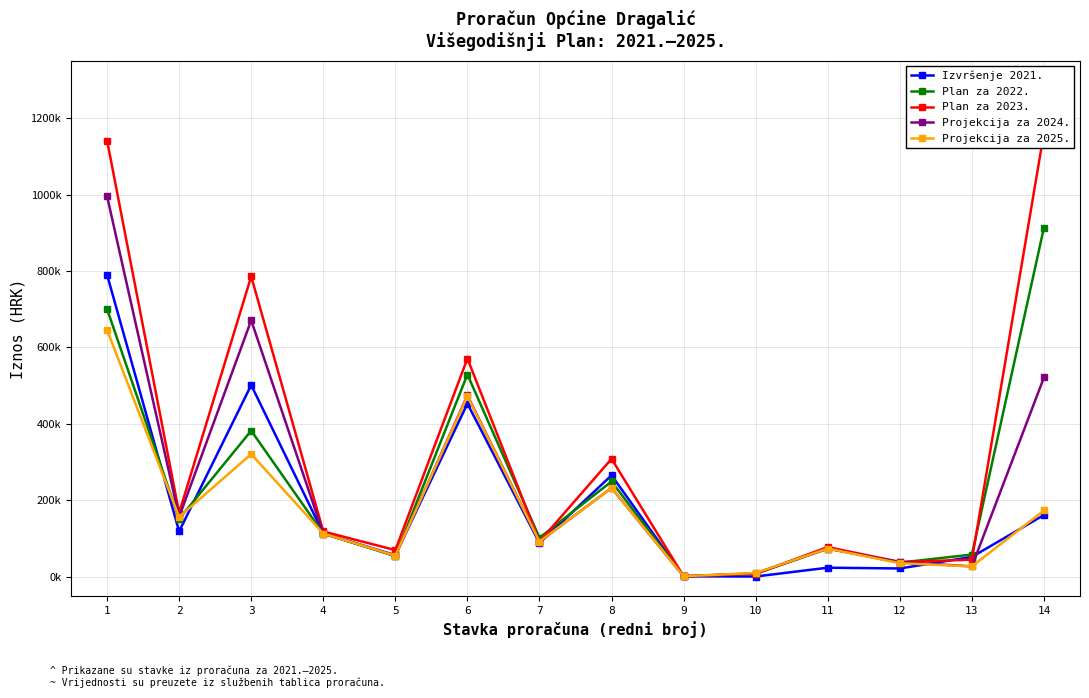

At which category does Projekcija za 2025. reach its first local peak?

3